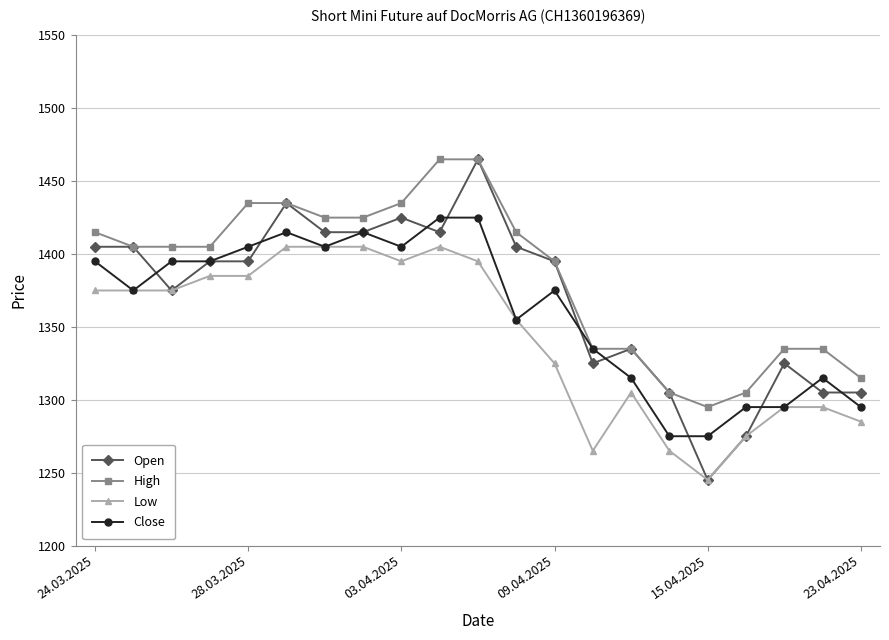

Which series has the largest range (max minus min)?

Open